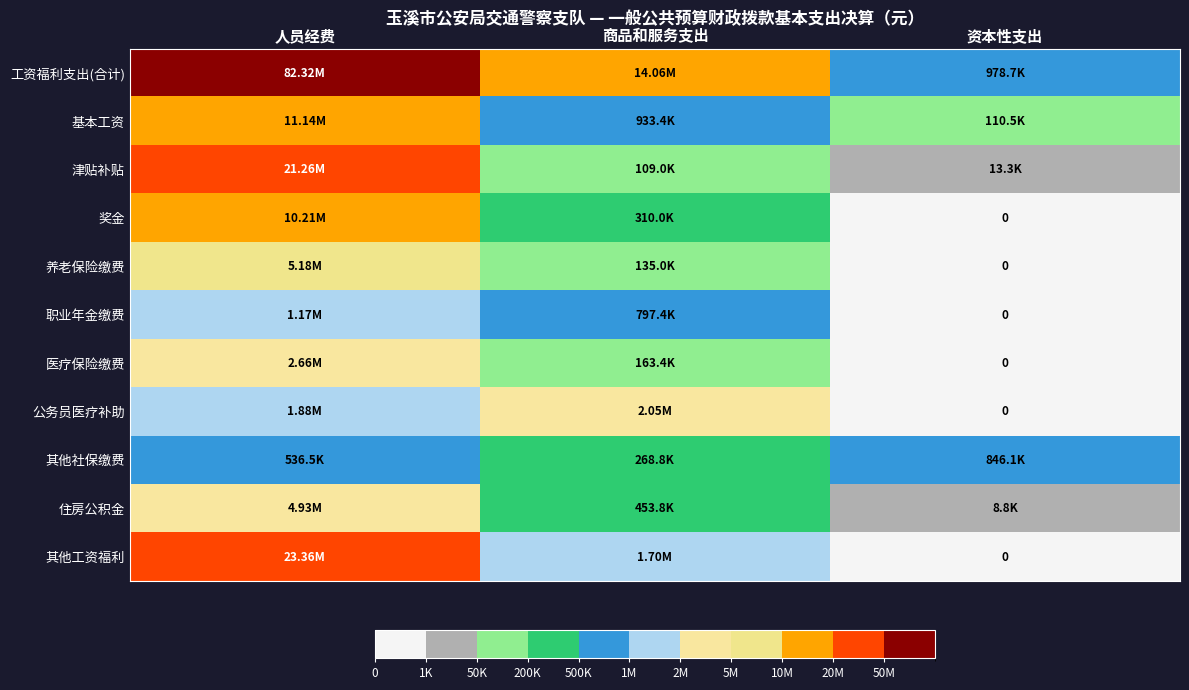

Is the value of 基本工资 at 商品和服务支出 greater than the value of 住房公积金 at 资本性支出?

Yes